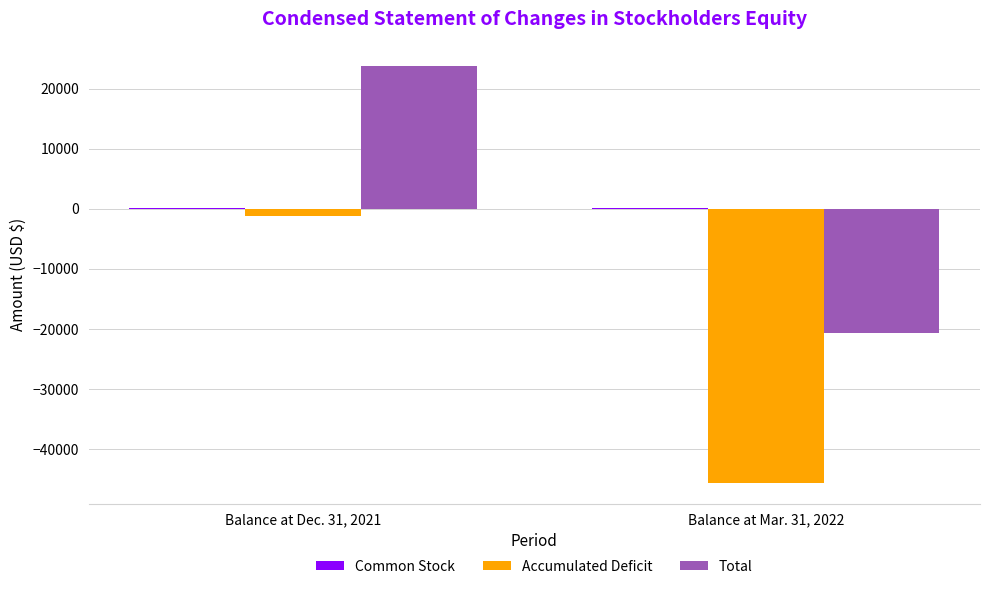

What is the sum of all Total values?

3062